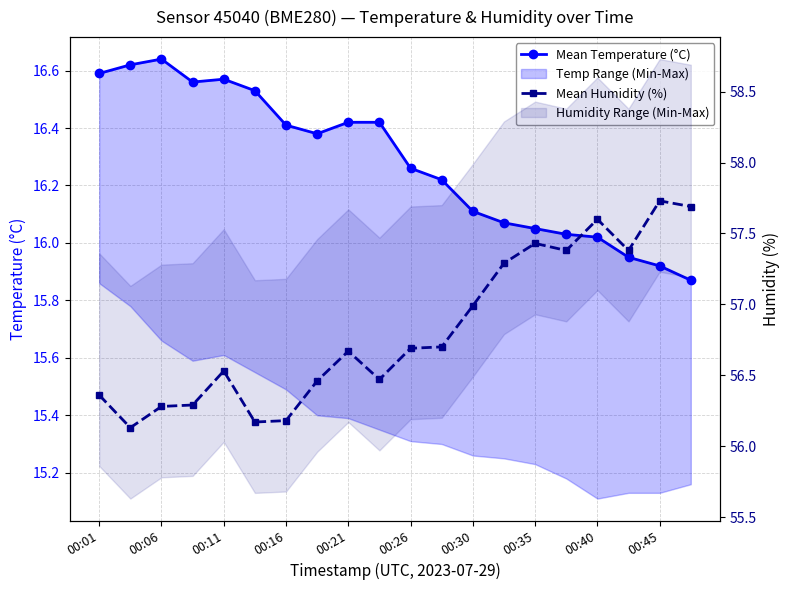

True or false: Mean Humidity (%) and Mean Temperature (°C) intersect in this chart.

False